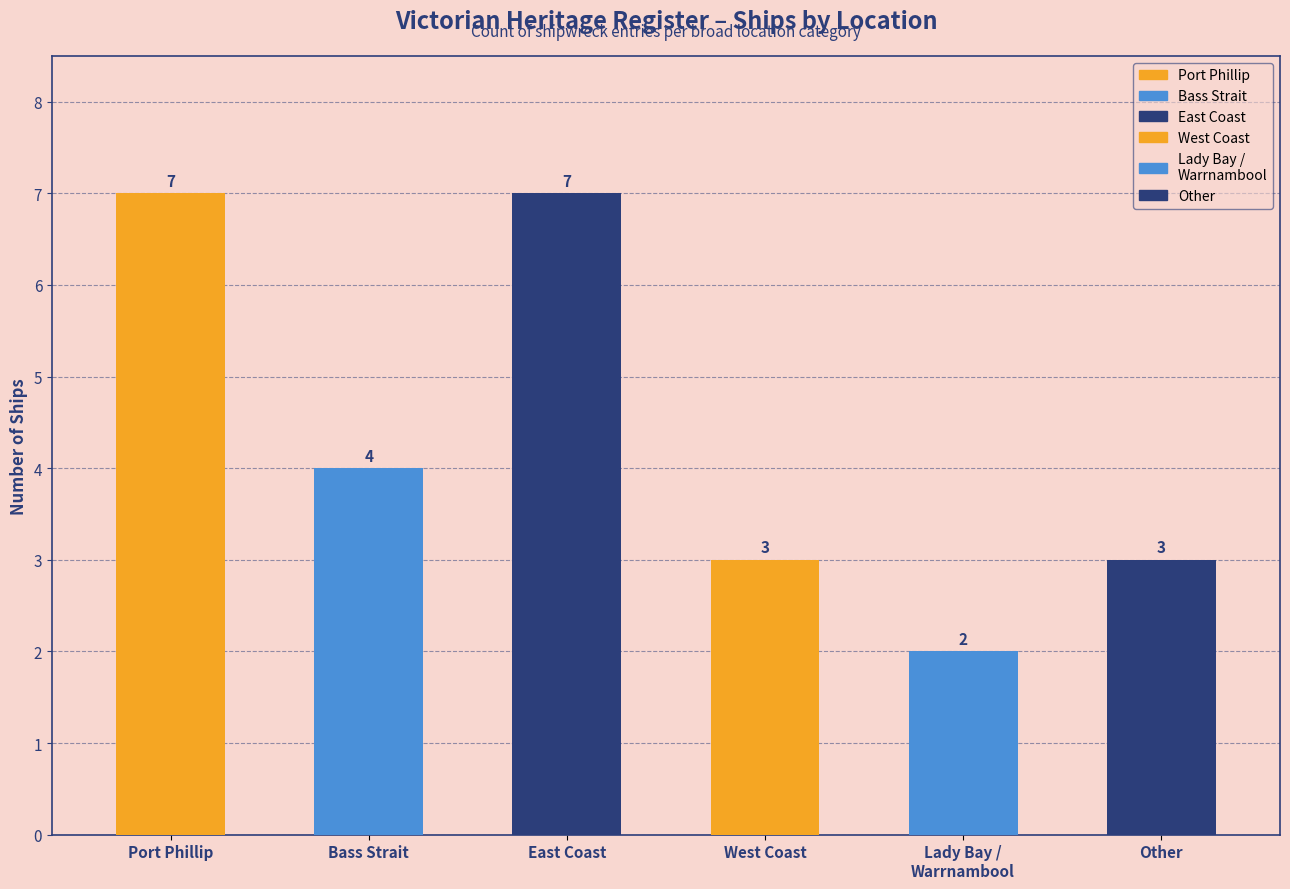

Which label corresponds to the largest value in the chart?

East Coast